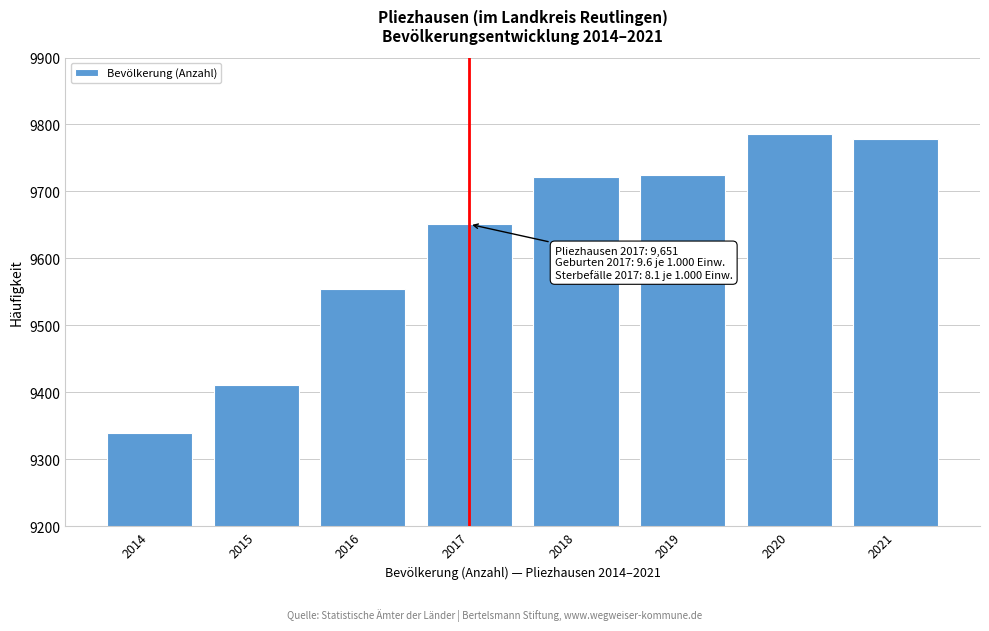

Reading left to right, list all the values displayed in this chart.

9340	9411	9554	9651	9721	9725	9786	9779